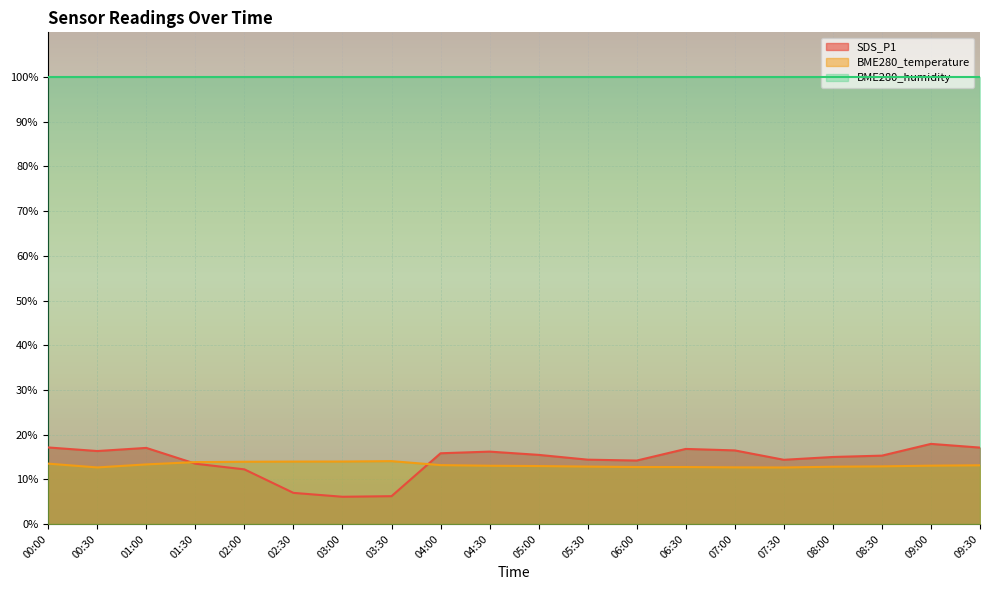

The value of SDS_P1 at 03:30 is 6.2. True or false?

True